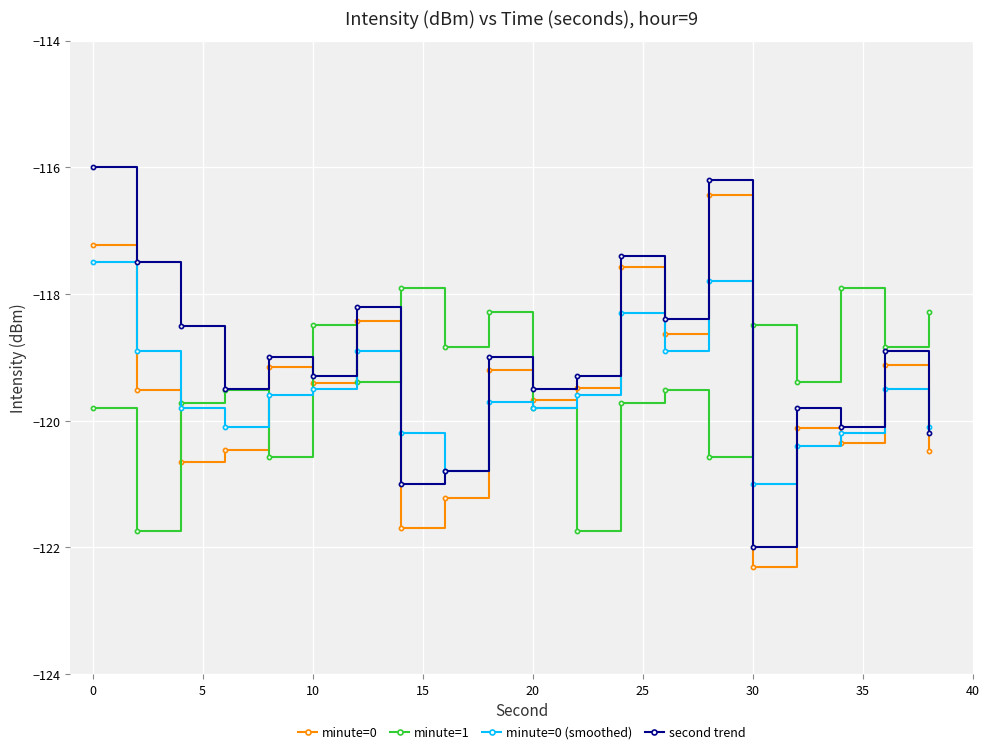

What is the minimum value shown in the chart?

-122.3